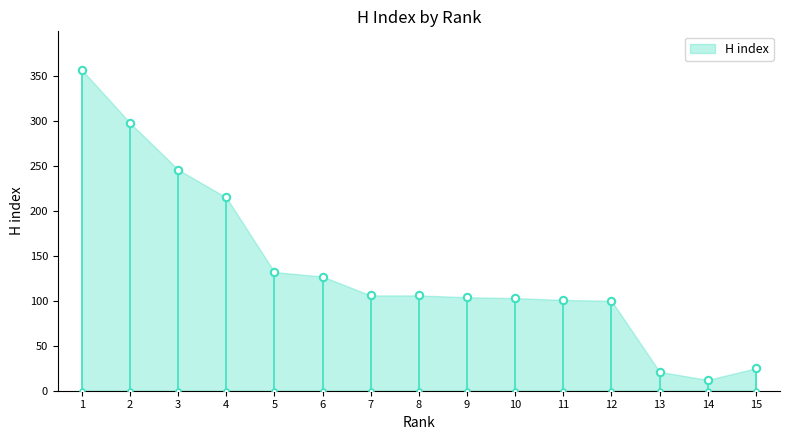

What is the change in value from 7 to 9?

-2